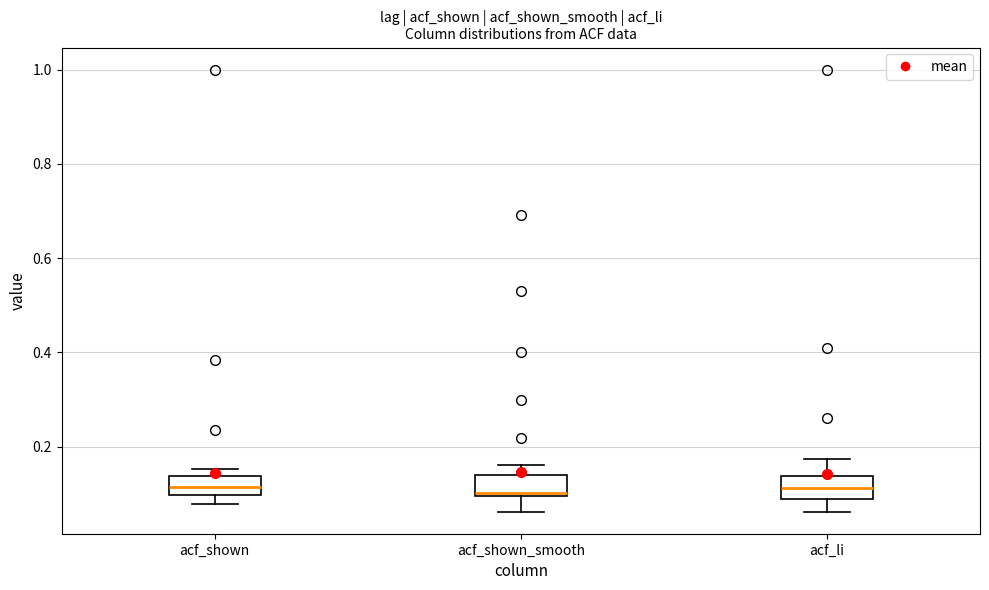

Reading left to right, read every box against the y-axis: the position of its median line, the range the box covers, and the ends of its whiskers. The values are not printed on the chart, so give them approximately, as read against the axis.

acf_shown: median 0.12, box 0.10 to 0.14, whiskers 0.08 to 0.16
acf_shown_smooth: median 0.10 (just above the box's lower edge), box 0.10 to 0.14, whiskers 0.06 to 0.16
acf_li: median 0.12, box 0.08 to 0.14, whiskers 0.06 to 0.18